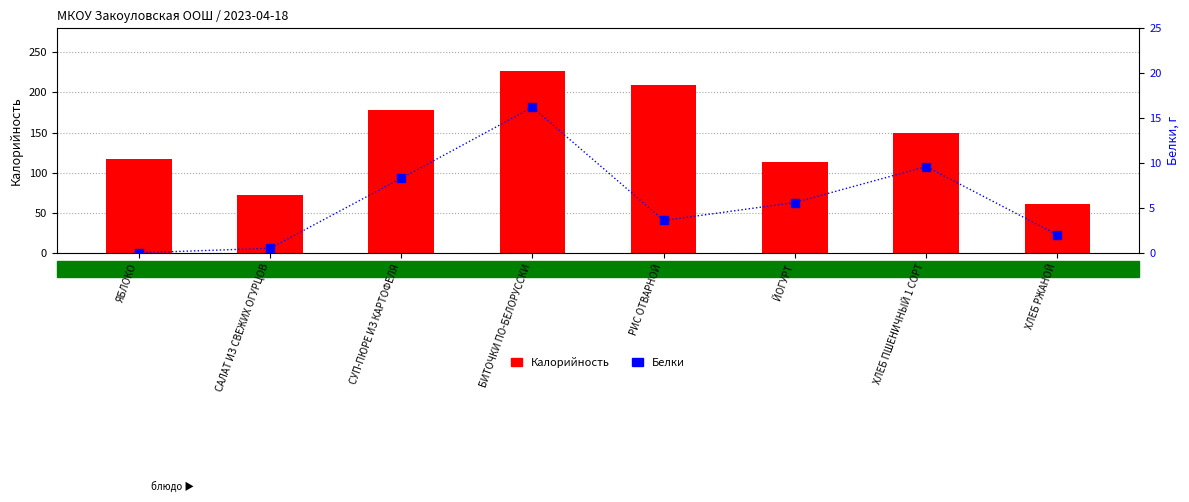

Is the value of Белки at БИТОЧКИ ПО-БЕЛОРУССКИ greater than the value of Калорийность at ЯБЛОКО?

No